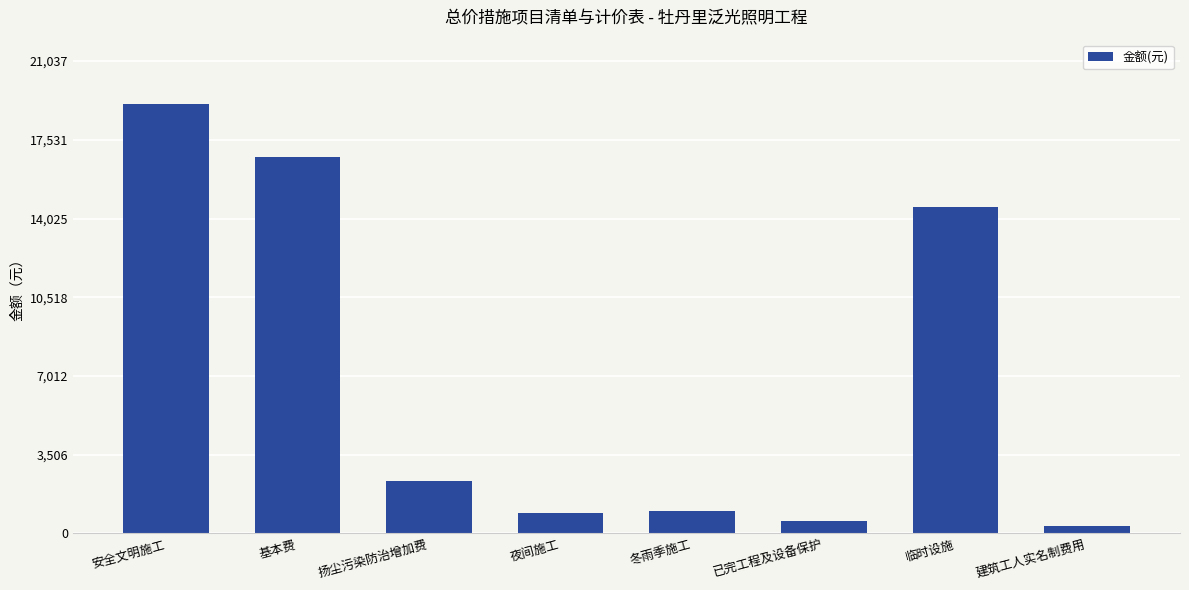

Is it true that the value at 扬尘污染防治增加费 is 2348.7?

True